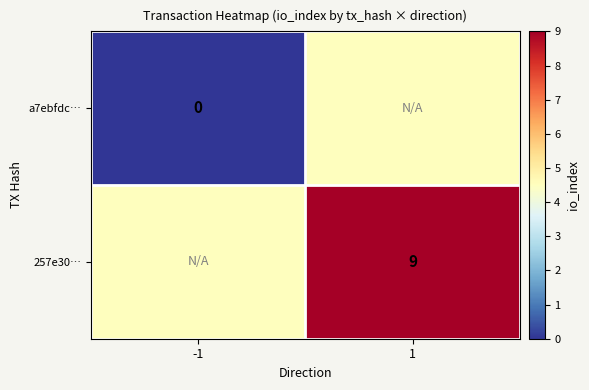

Is it true that 257e30… equals 9.0 at 1?

True